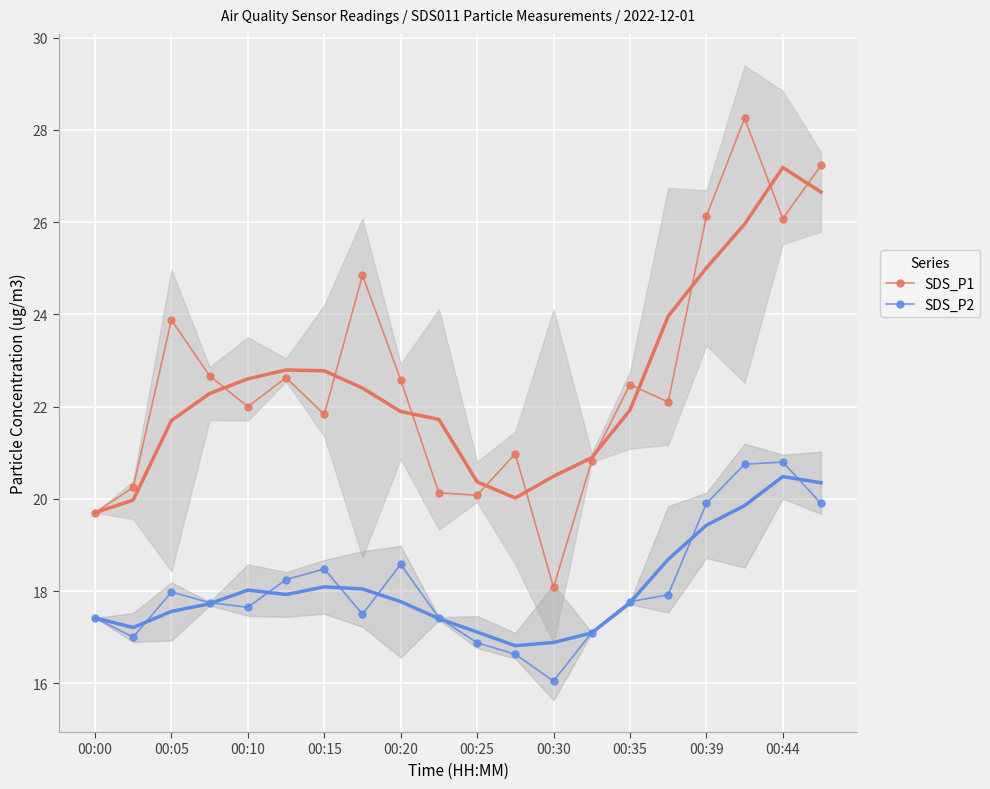

Which series has the largest total across all categories?

SDS_P1